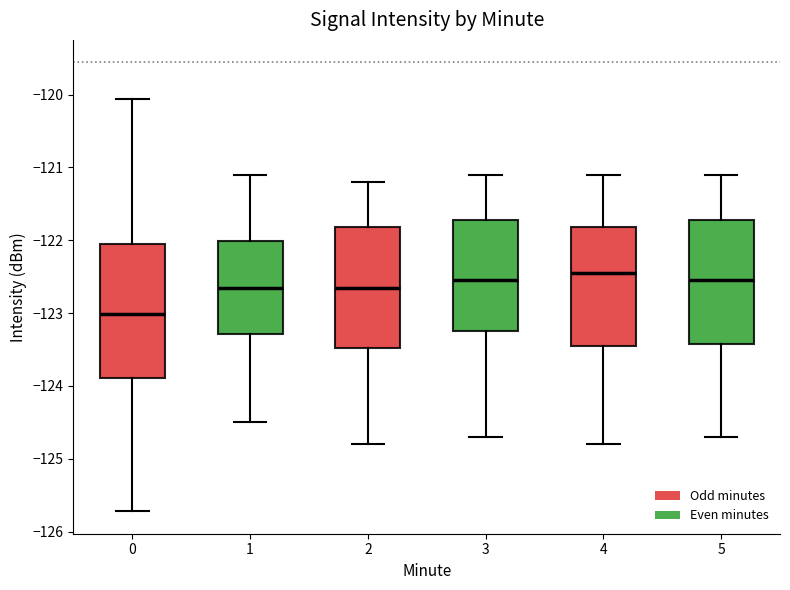

Reading left to right, read every box against the y-axis: the position of its median line, the range the box covers, and the ends of its whiskers. The values are not printed on the chart, so give them approximately, as read against the axis.

0: median -123.0, box -123.9 to -122.1, whiskers -125.7 to -120.1
1: median -122.7, box -123.3 to -122.0, whiskers -124.5 to -121.1
2: median -122.6, box -123.5 to -121.8, whiskers -124.8 to -121.2
3: median -122.5, box -123.2 to -121.7, whiskers -124.7 to -121.1
4: median -122.4, box -123.4 to -121.8, whiskers -124.8 to -121.1
5: median -122.5, box -123.4 to -121.7, whiskers -124.7 to -121.1